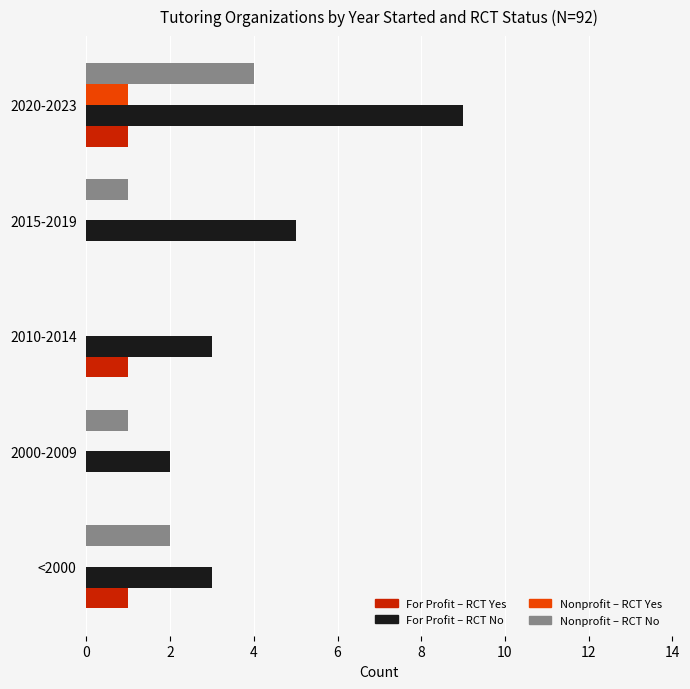

The value of For Profit – RCT Yes at 2010-2014 is 0. True or false?

False